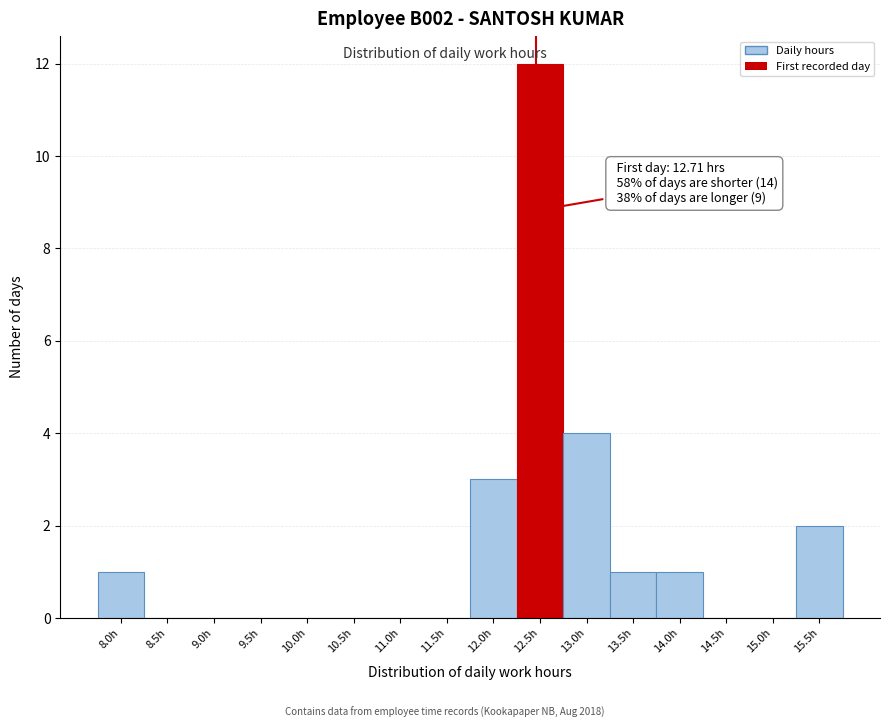

Reading left to right, list all the values displayed in this chart.

8.0h=1	8.5h=0	9.0h=0	9.5h=0	10.0h=0	10.5h=0	11.0h=0	11.5h=0	12.0h=3	12.5h=12	13.0h=4	13.5h=1	14.0h=1	14.5h=0	15.0h=0	15.5h=2